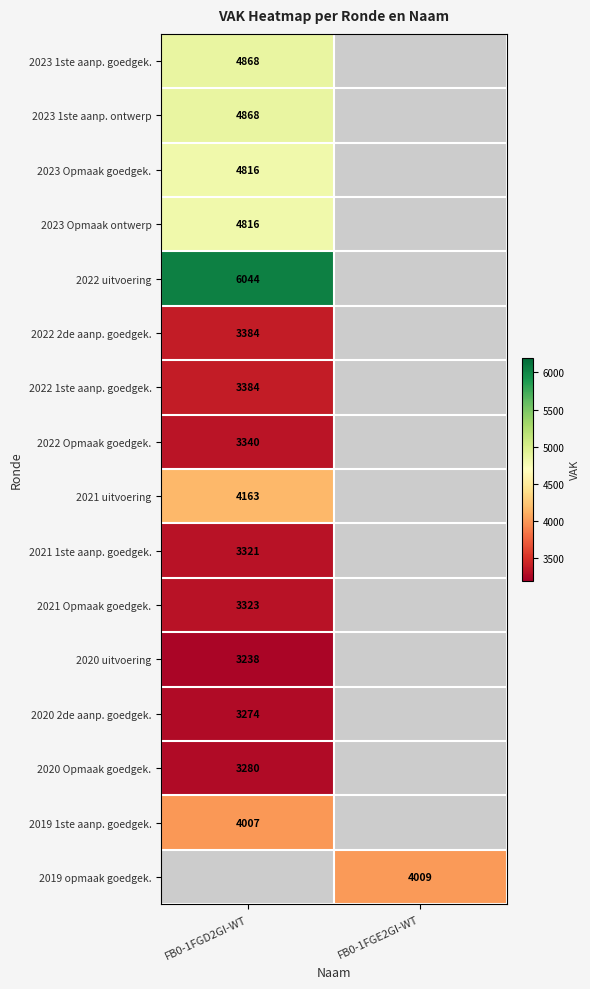

Is the value of 2022 2de aanp. goedgek. at FB0-1FGD2GI-WT greater than the value of 2023 1ste aanp. goedgek. at FB0-1FGD2GI-WT?

No